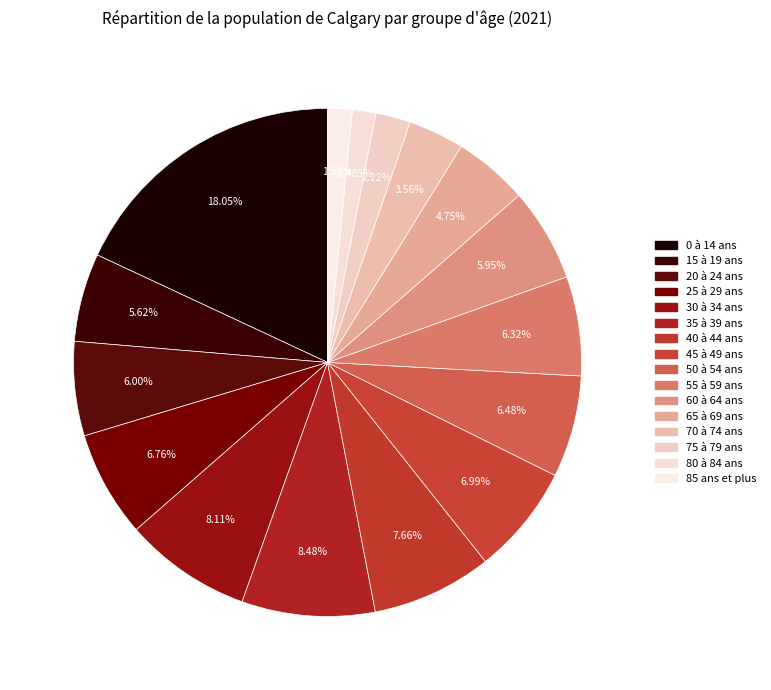

How many segments does this pie chart have?

16